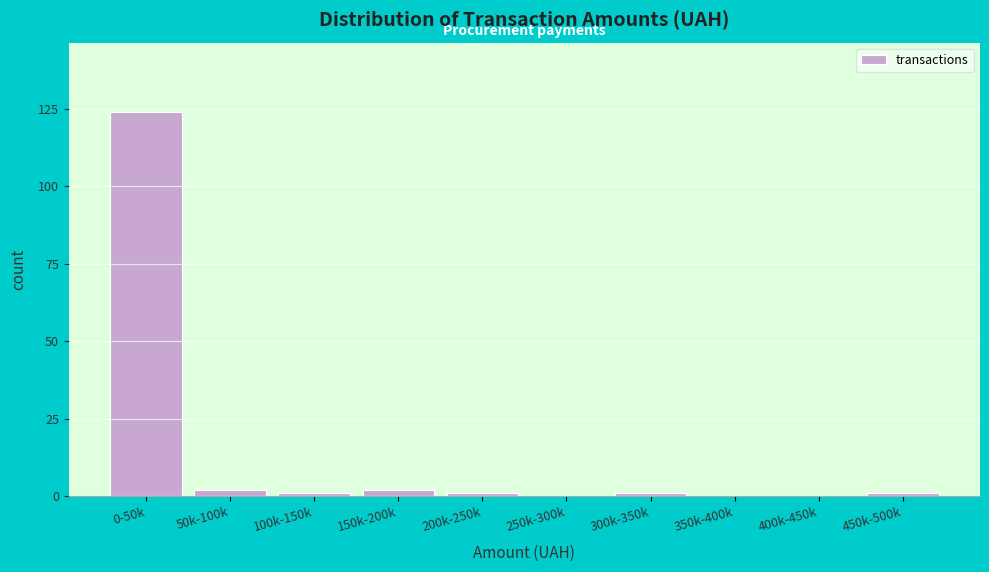

Reading left to right, list all the values displayed in this chart.

0-50k=124	50k-100k=2	100k-150k=1	150k-200k=2	200k-250k=1	250k-300k=0	300k-350k=1	350k-400k=0	400k-450k=0	450k-500k=1